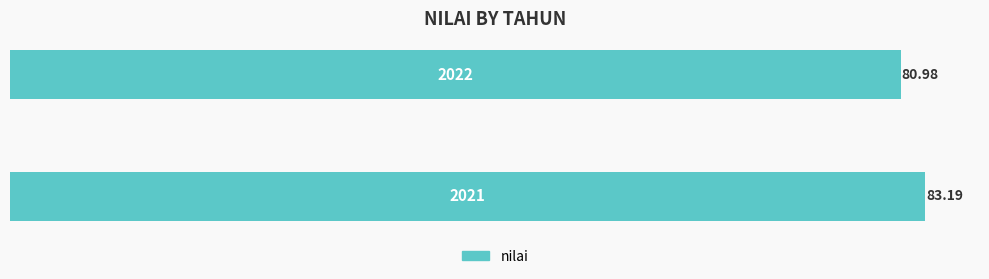

How many values exceed 83?

1